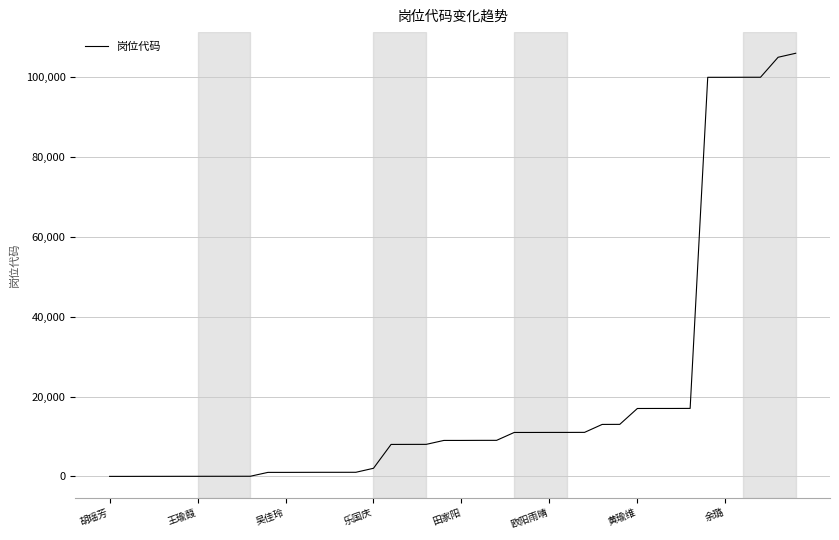

What is the average value?

20713